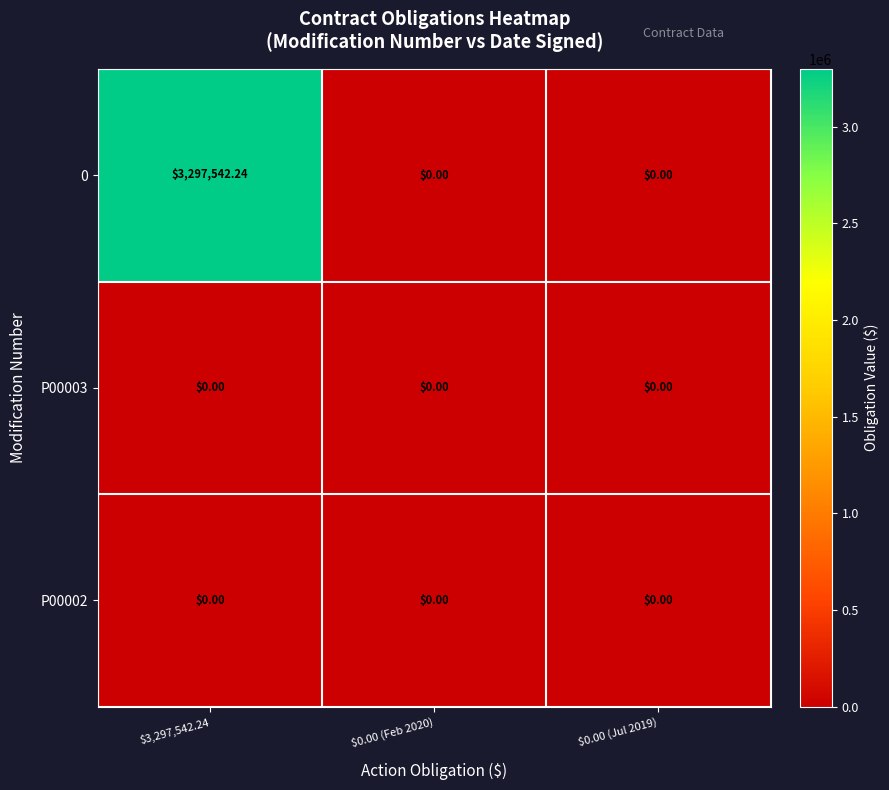

What is the greatest value displayed?

3297542.2